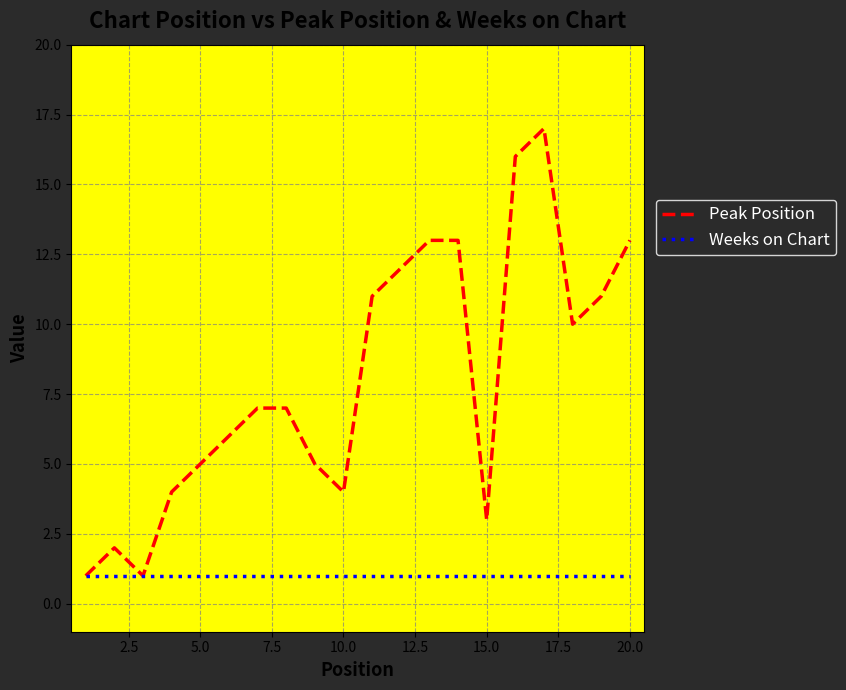

Which series has the largest total across all categories?

Peak Position